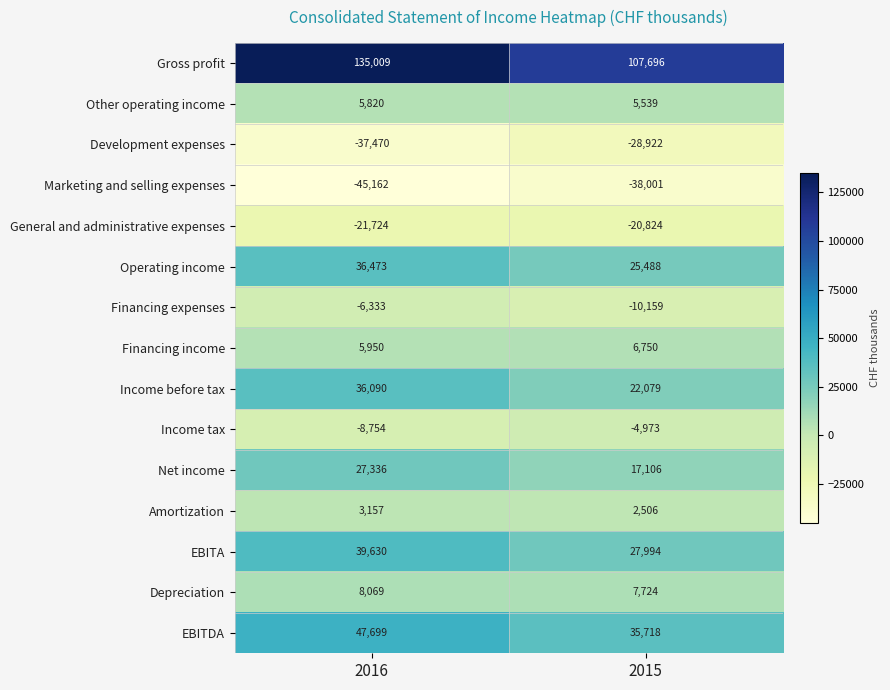

What is the sum of the Development expenses values at 2016 and 2015?

-66392